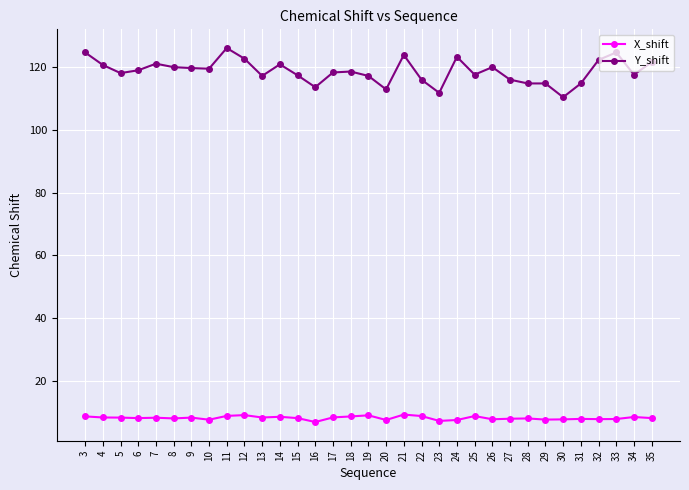

What is the total value across all series at 30?

118.2